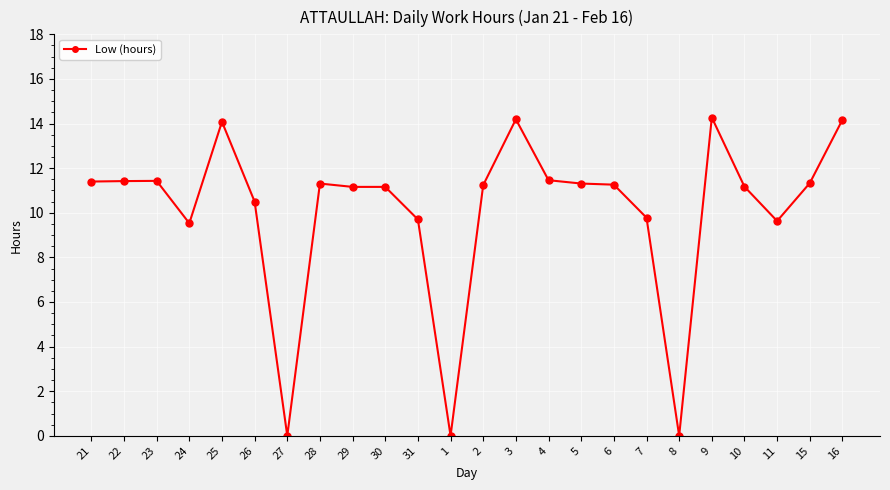

How many values are below 11?

8